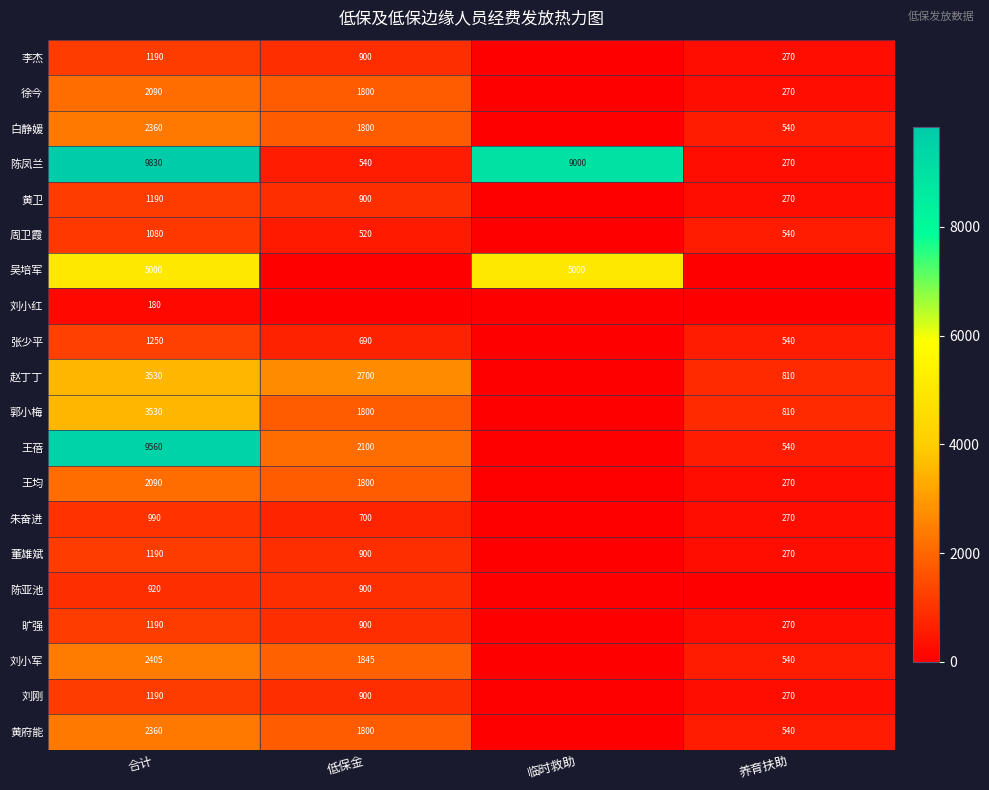

What is the total value across all series at 合计?

53125